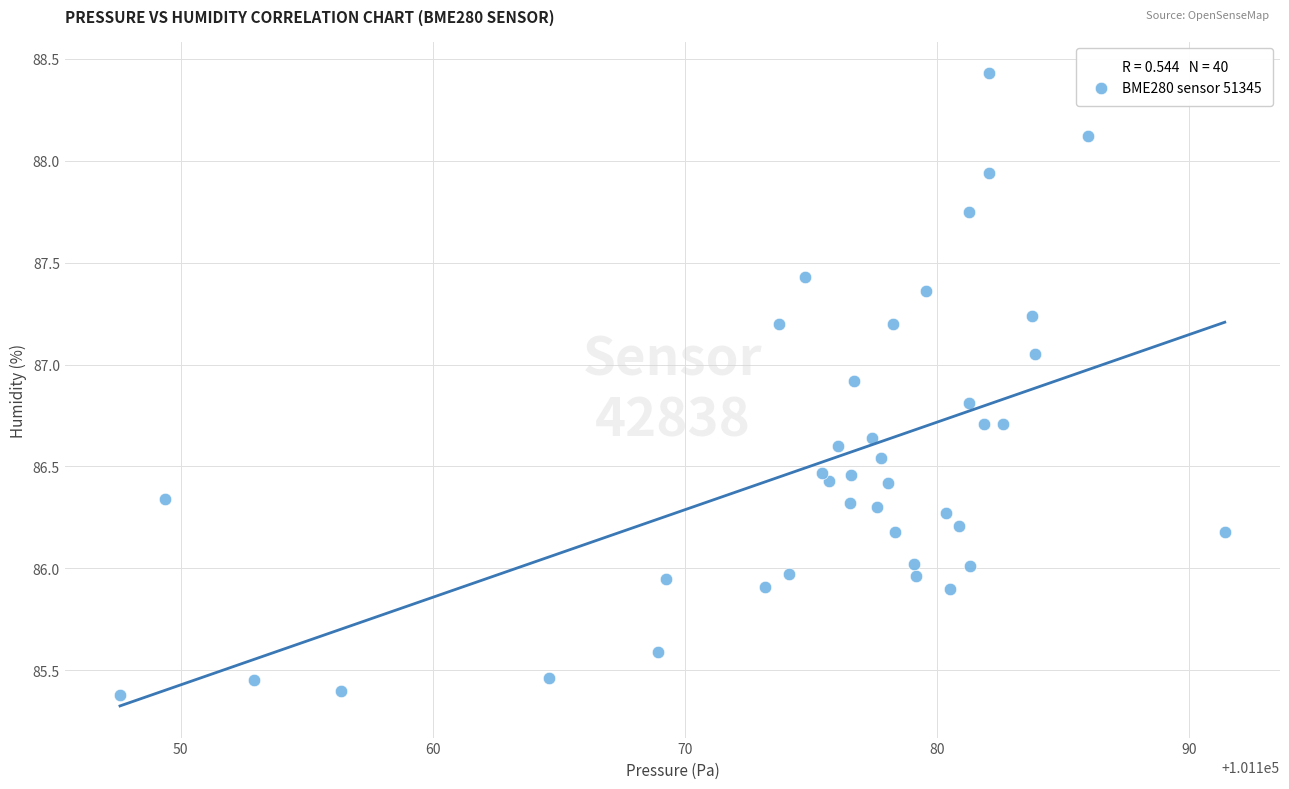

What is the range of X values (max minus min)?

43.8